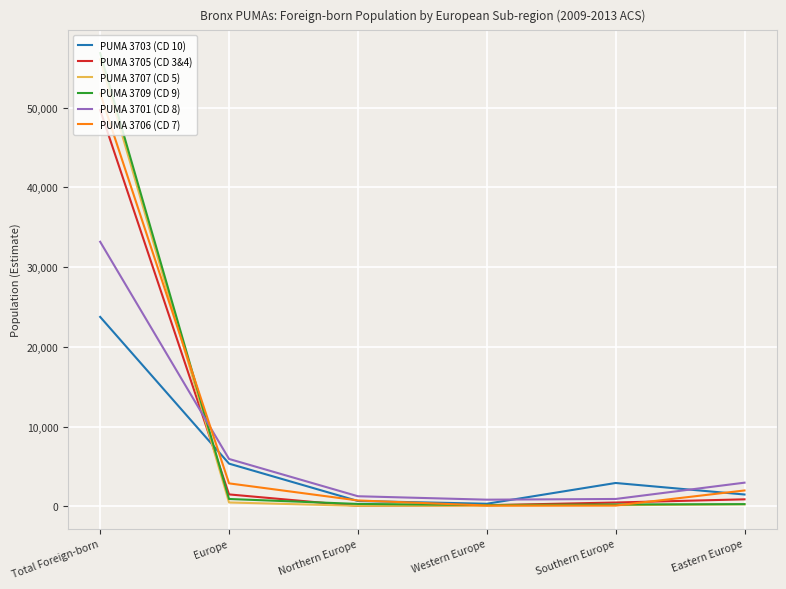

True or false: PUMA 3701 (CD 8) has more than 2 interior local peaks.

False